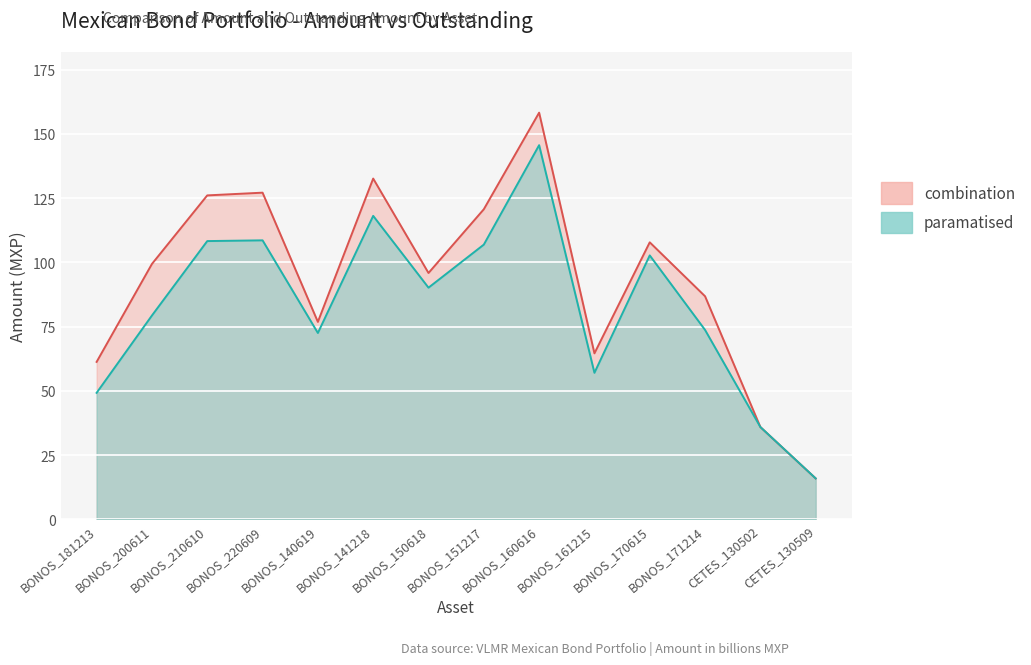

List the series in order of their overall mean, highest first.

combination, paramatised